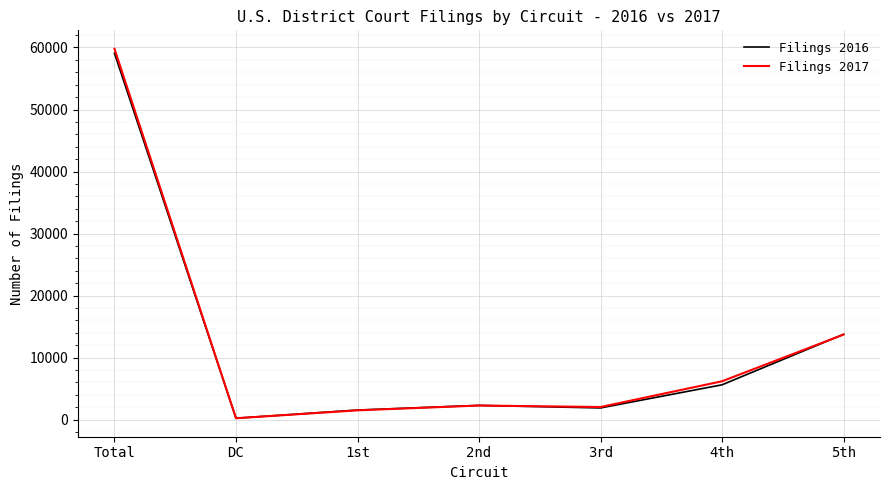

How many times do Filings 2016 and Filings 2017 cross each other?

3